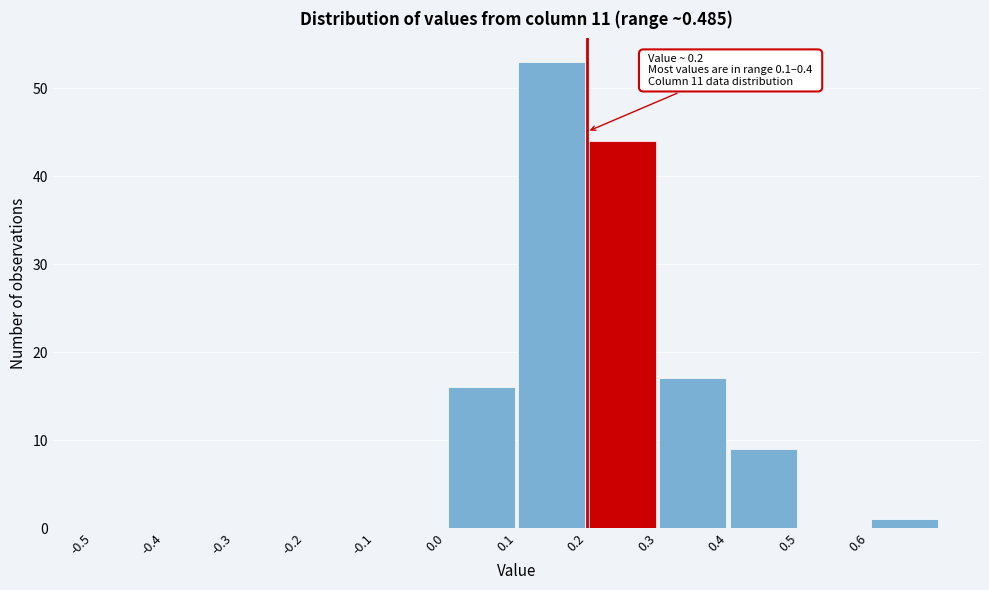

Which range on the x-axis has the tallest bar?

0.1 to 0.2